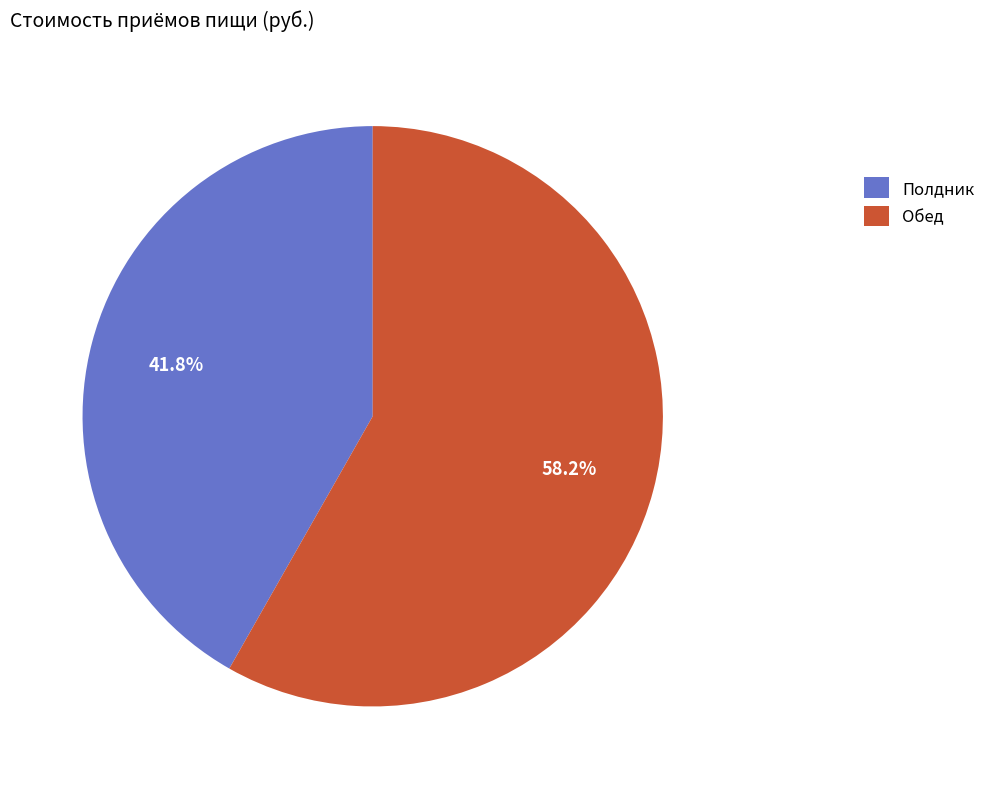

To the nearest percent, what portion does Полдник represent?

42%